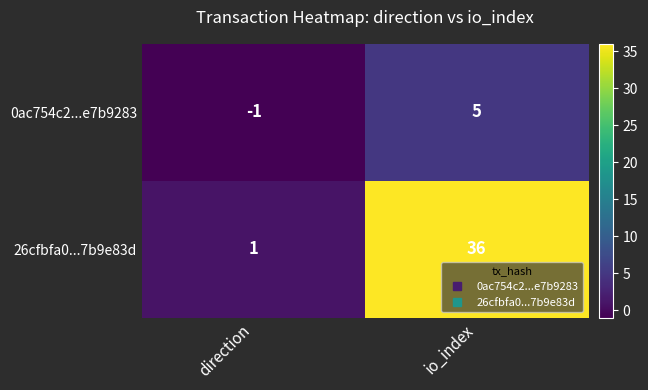

Which category has the highest value across all series?

io_index